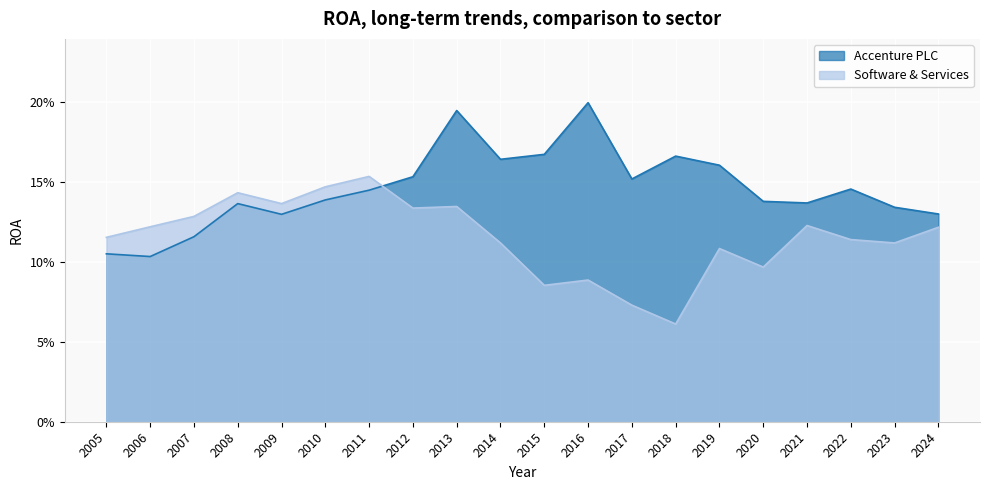

Between 2012 and 2008, which is larger?

2012